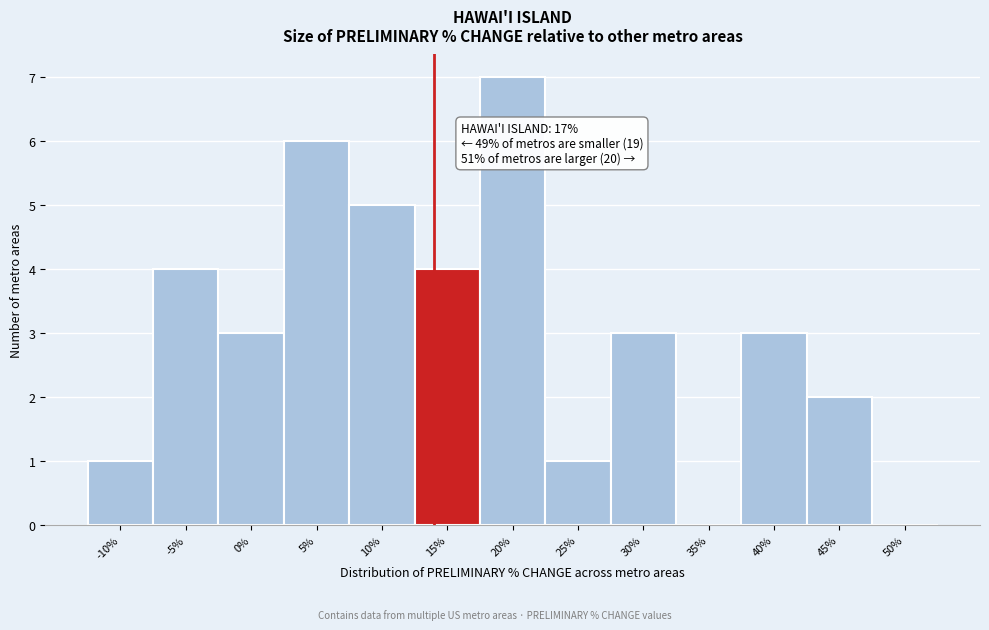

Reading left to right, transcribe all the data shown in this chart.

-10%=1	-5%=4	0%=3	5%=6	10%=5	15%=4	20%=7	25%=1	30%=3	35%=0	40%=3	45%=2	50%=0